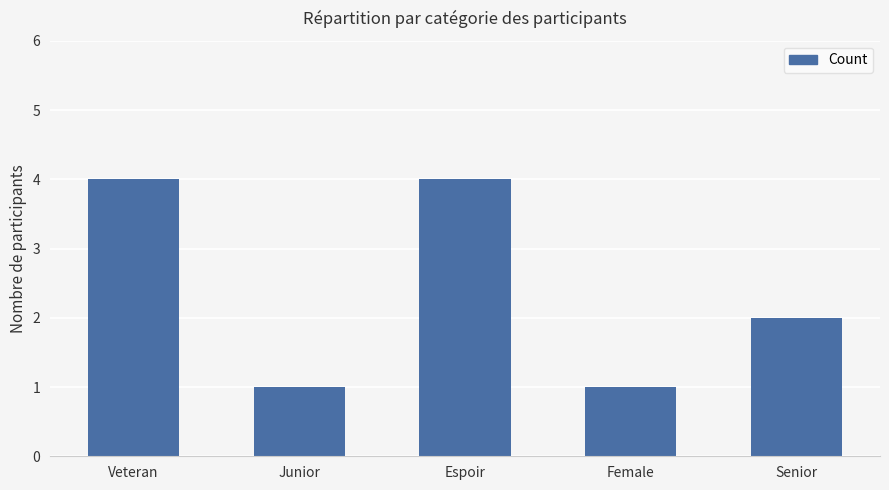

Reading right to left, transcribe all the data shown in this chart.

2	1	4	1	4